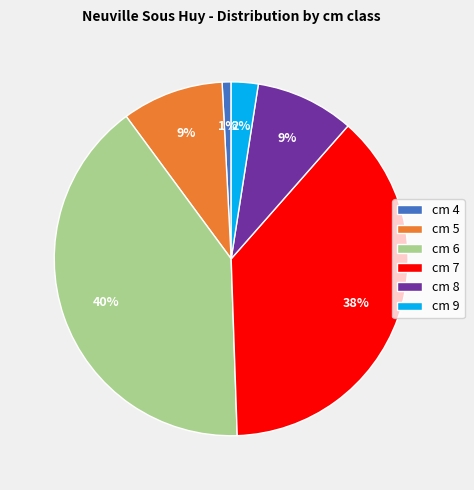

How many slices are in this pie chart?

6